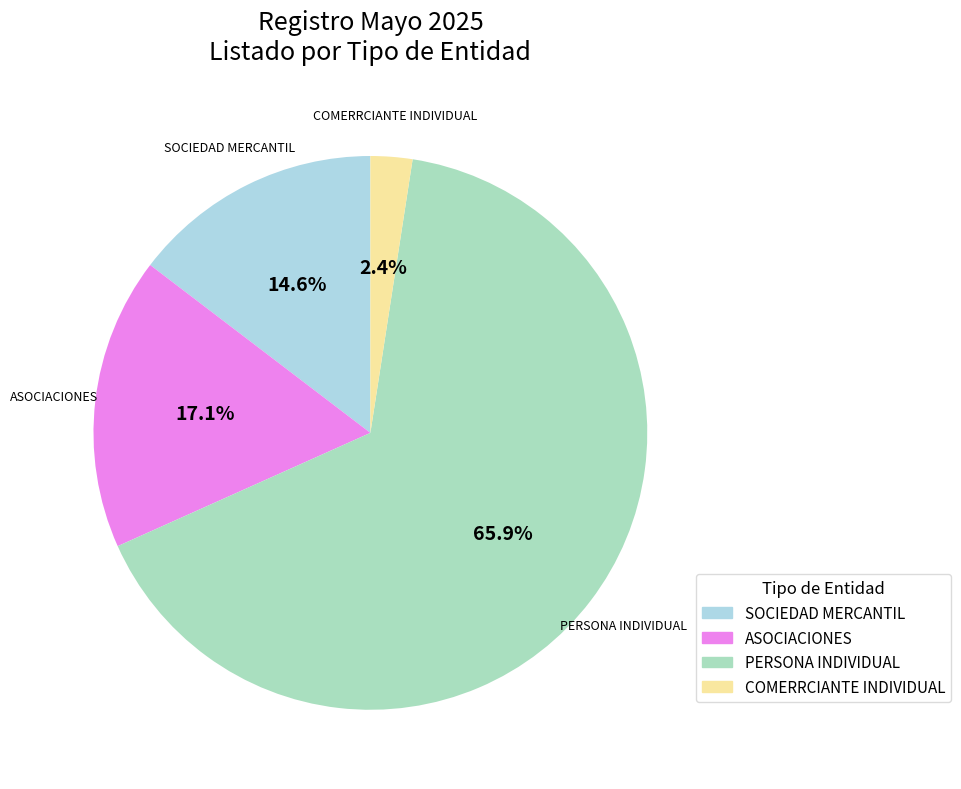

What percentage is the PERSONA INDIVIDUAL slice, to the nearest percent?

66%